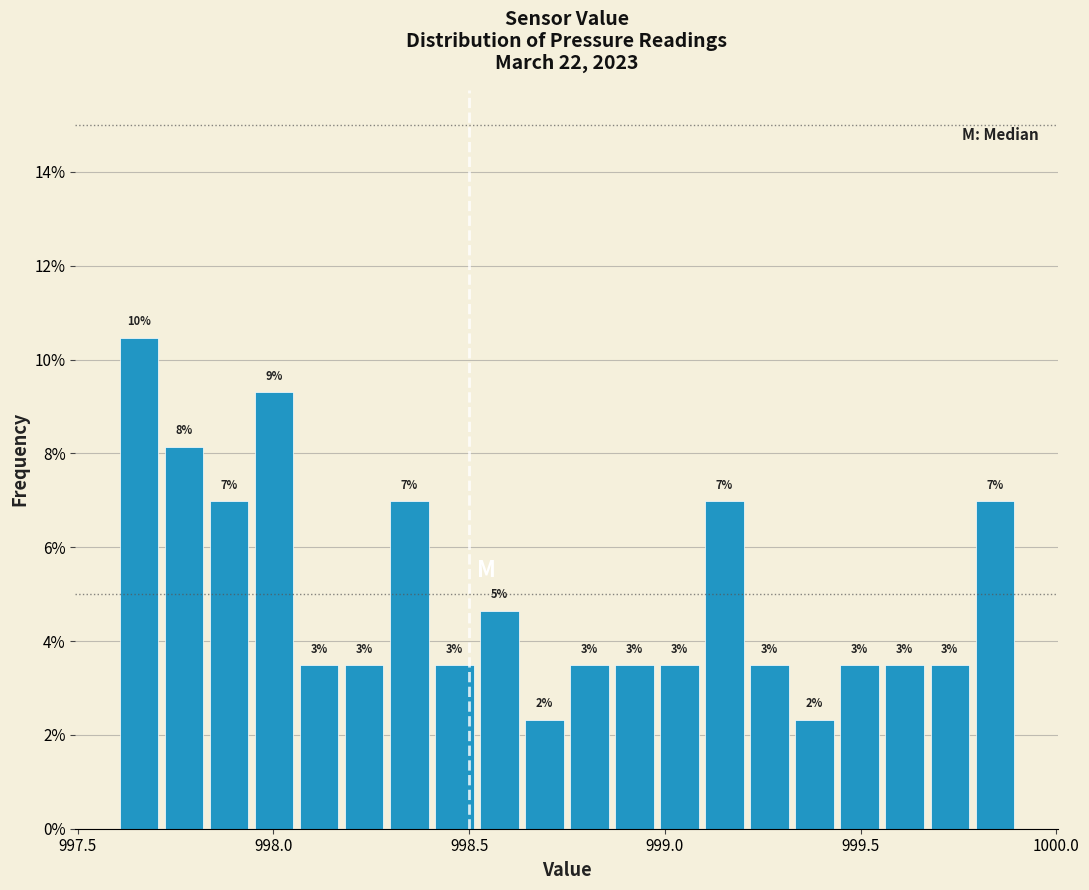

Around what value on the x-axis is the tallest bar? Give the approximate position of its centre, as read against the axis.

997.65